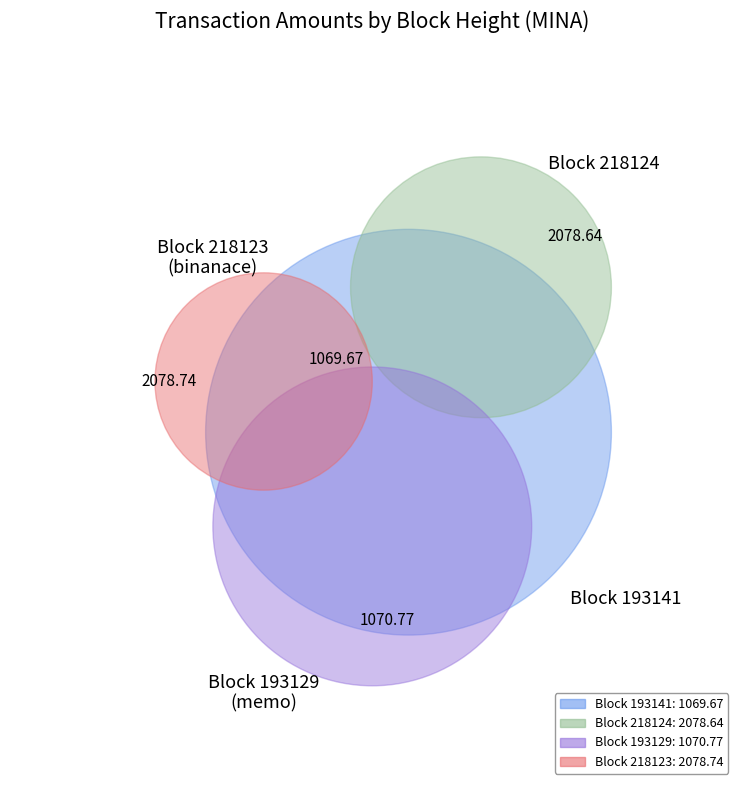

Rank the categories by value from highest to lowest.

218123, 218124, 193129, 193141